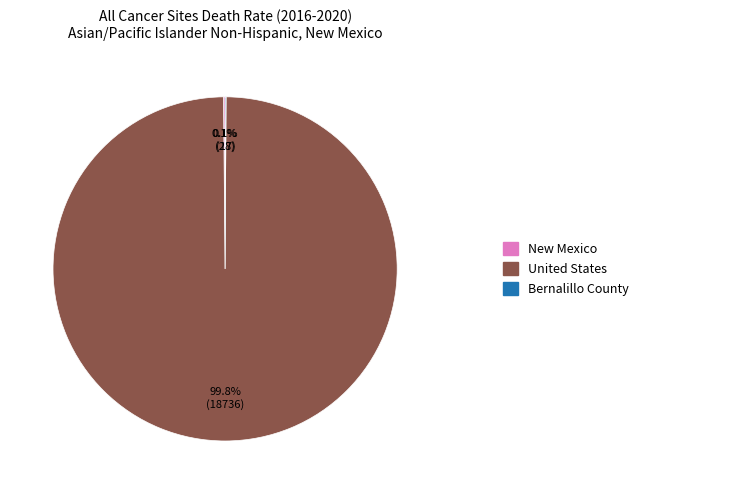

Is there a majority slice in this chart?

Yes